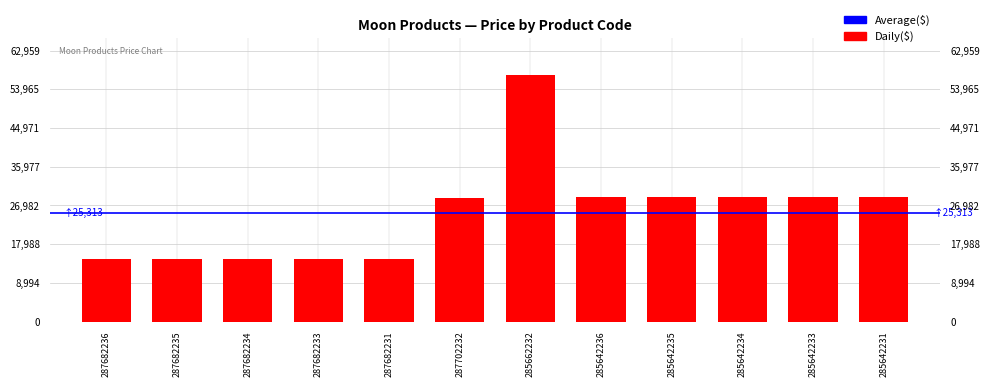

Is it true that the value at 287702232 is 48005.6?

False